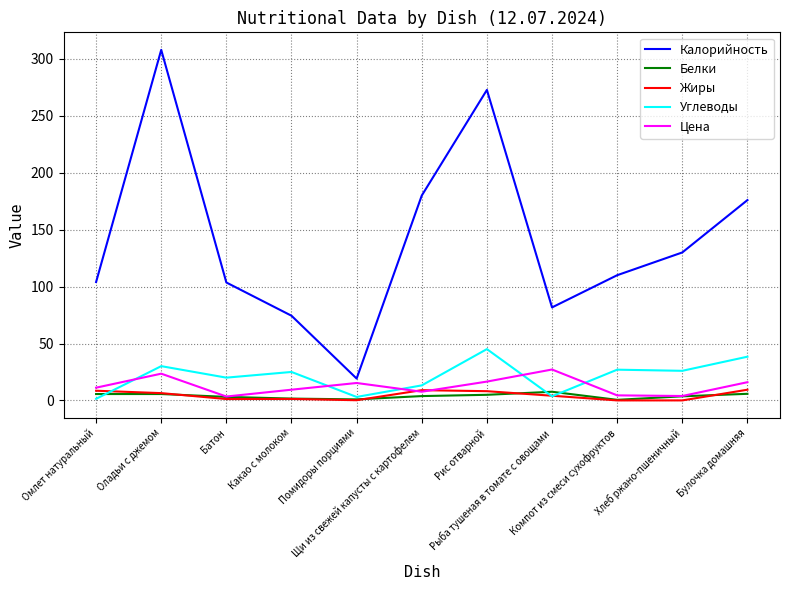

Does the chart display data point markers on the line(s)?

No